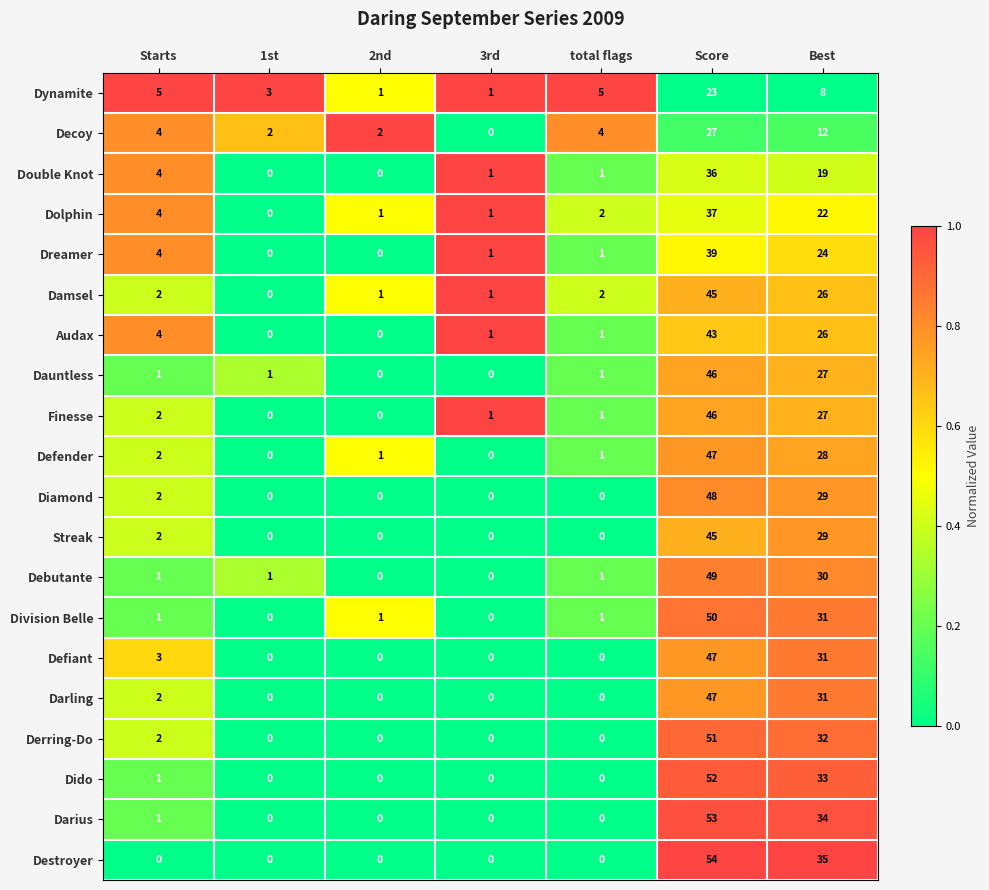

Count the number of data series in this chart.

20